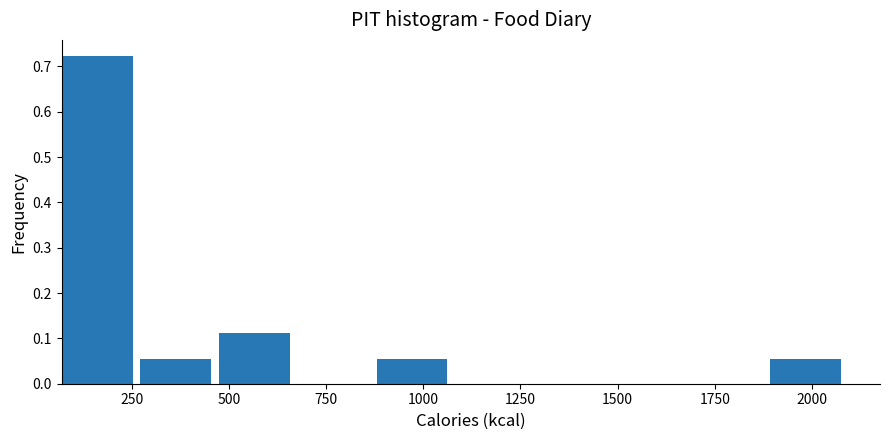

How tall is the bar that spans 1900 to 2100 on the x-axis? Neither the bar edges nor the heights are printed on the chart, so give them approximately, as read against the axes.

0.06